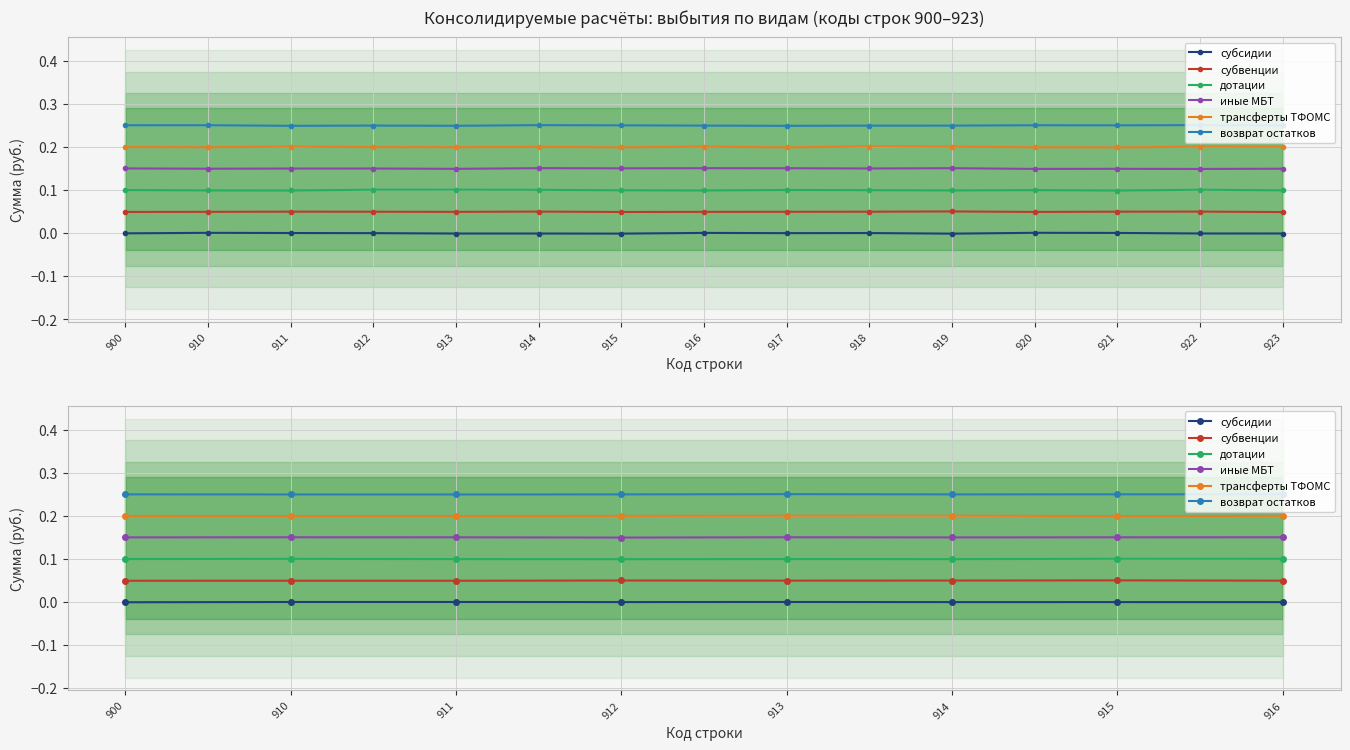

The value of трансферты ТФОМС at 910 is 0.2. True or false?

True